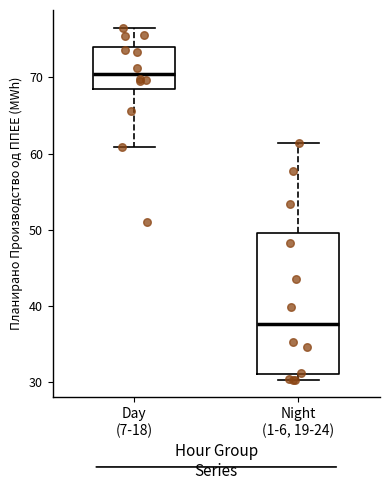

Reading left to right, transcribe this box plot: for each box, give where its median line is, the range the box spans, and where its two whiskers end, as read against the y-axis. The values are not printed on the chart, so give them approximately, as read against the axis.

Day (7-18): median 71, box 69 to 74, whiskers 61 to 77
Night (1-6, 19-24): median 38, box 31 to 50, whiskers 30 to 61